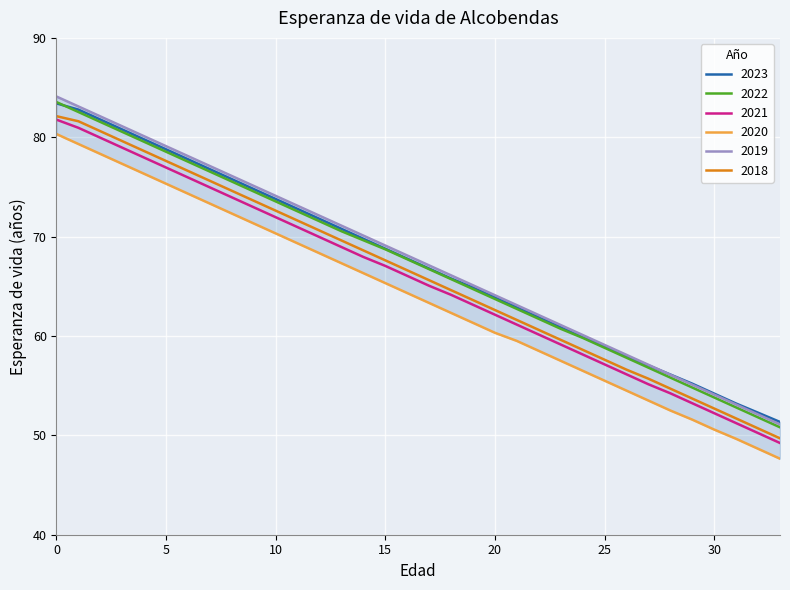

At which label is 2019 closest to 67?

17